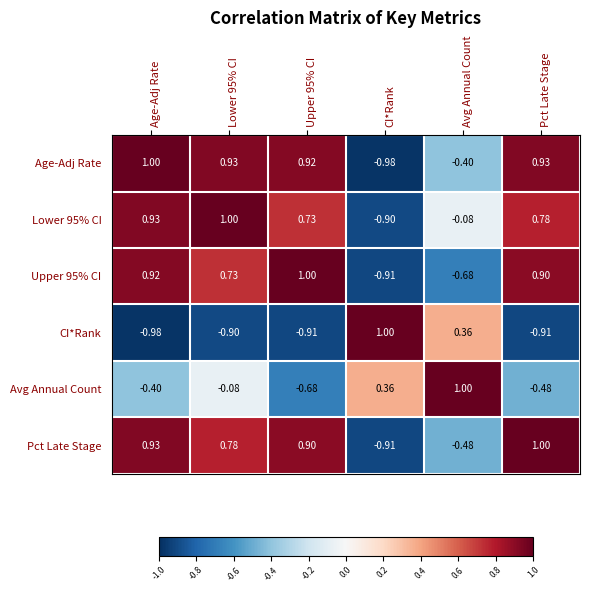

Where is CI*Rank nearest to the value 0?

Avg Annual Count